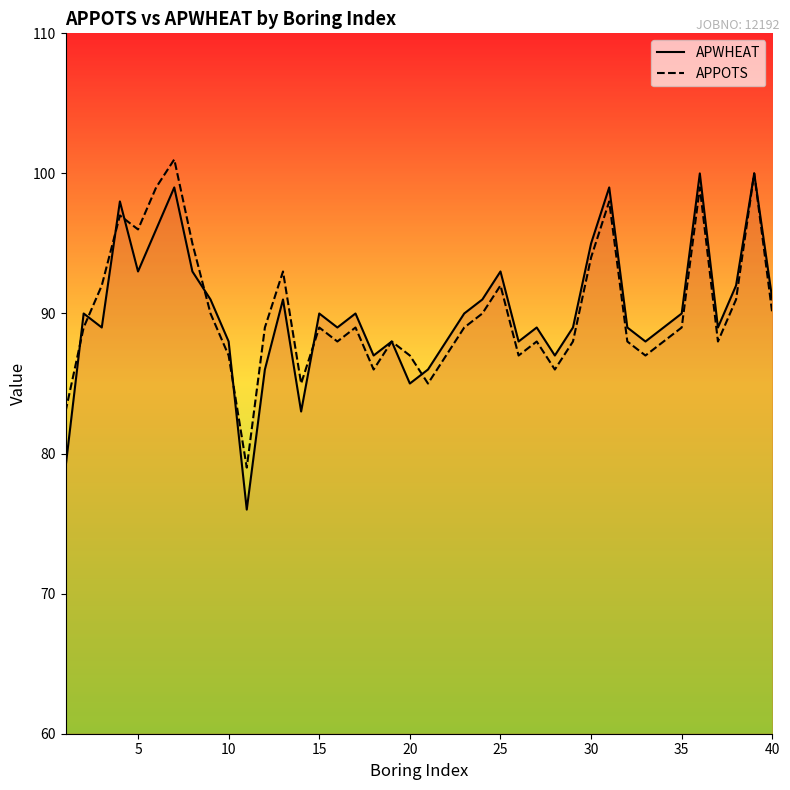

How many distinct data groups are displayed?

2